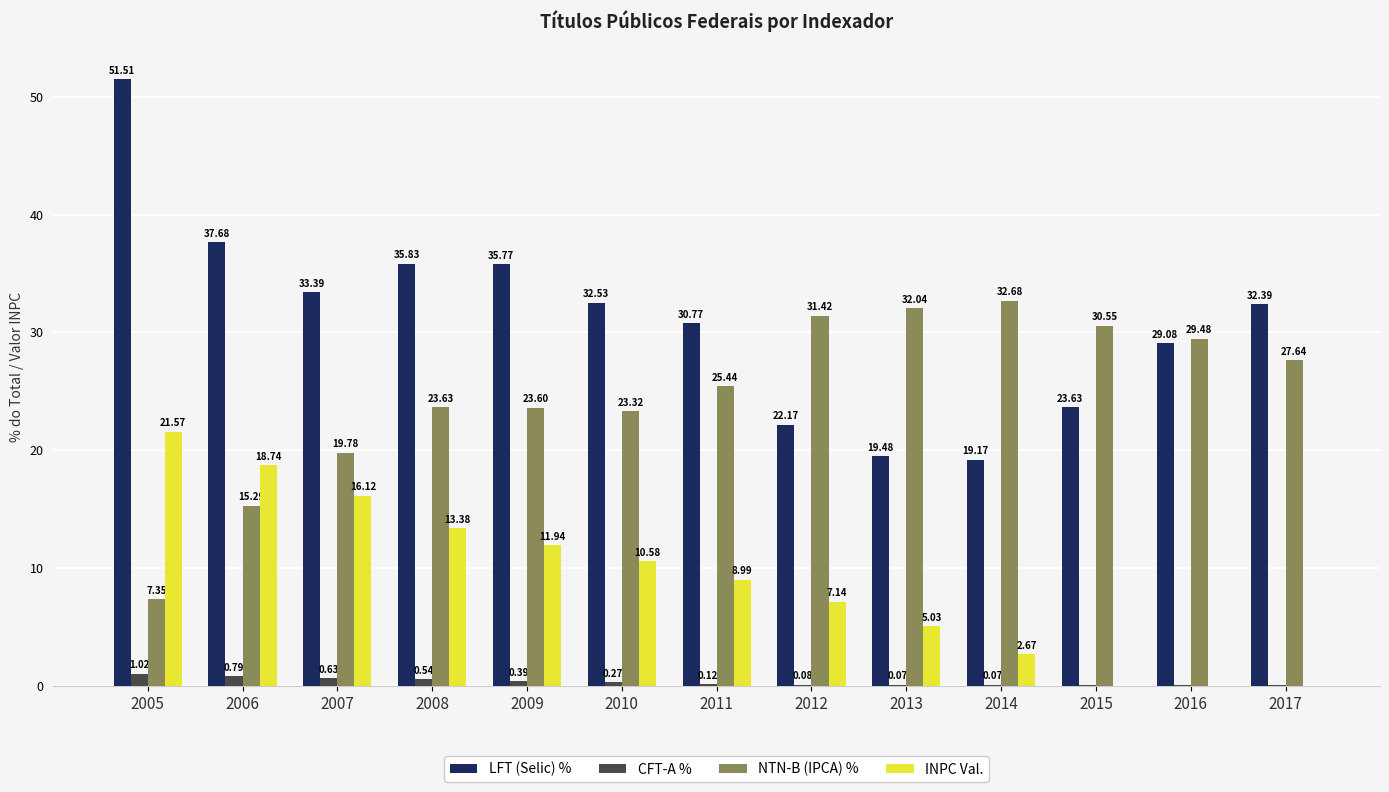

Which series changed the most between 2006 and 2011?

NTN-B (IPCA) %